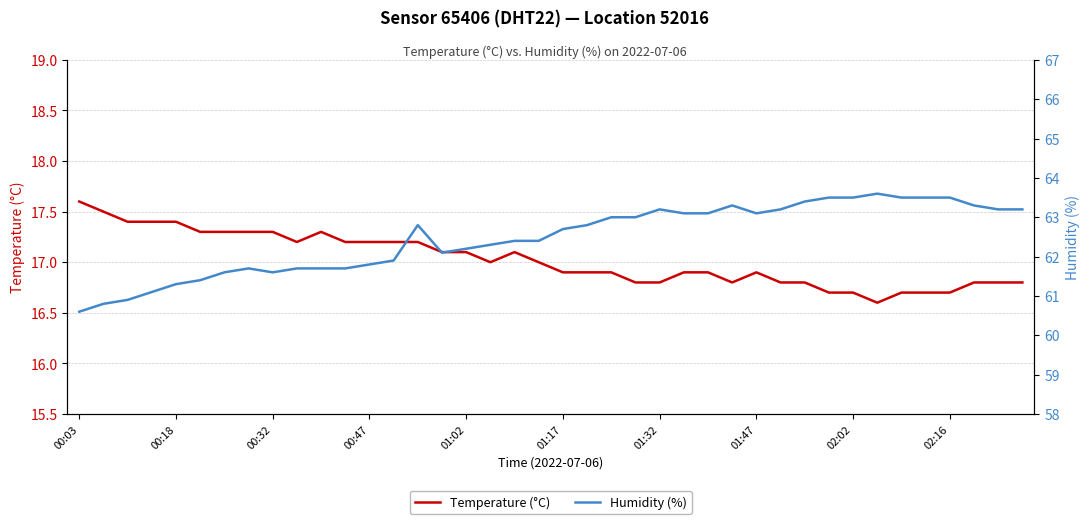

True or false: Temperature (°C) has a value of 16.9 at 01:17.

True